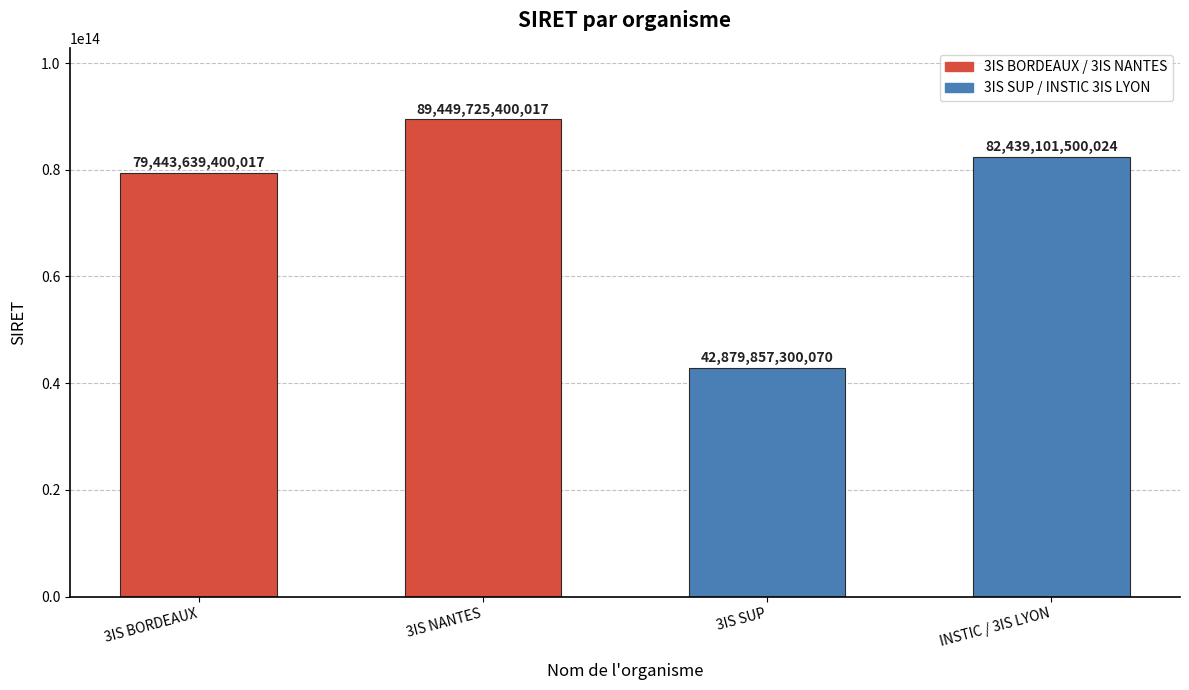

Where does the data first go above 82439101500024?

3IS NANTES